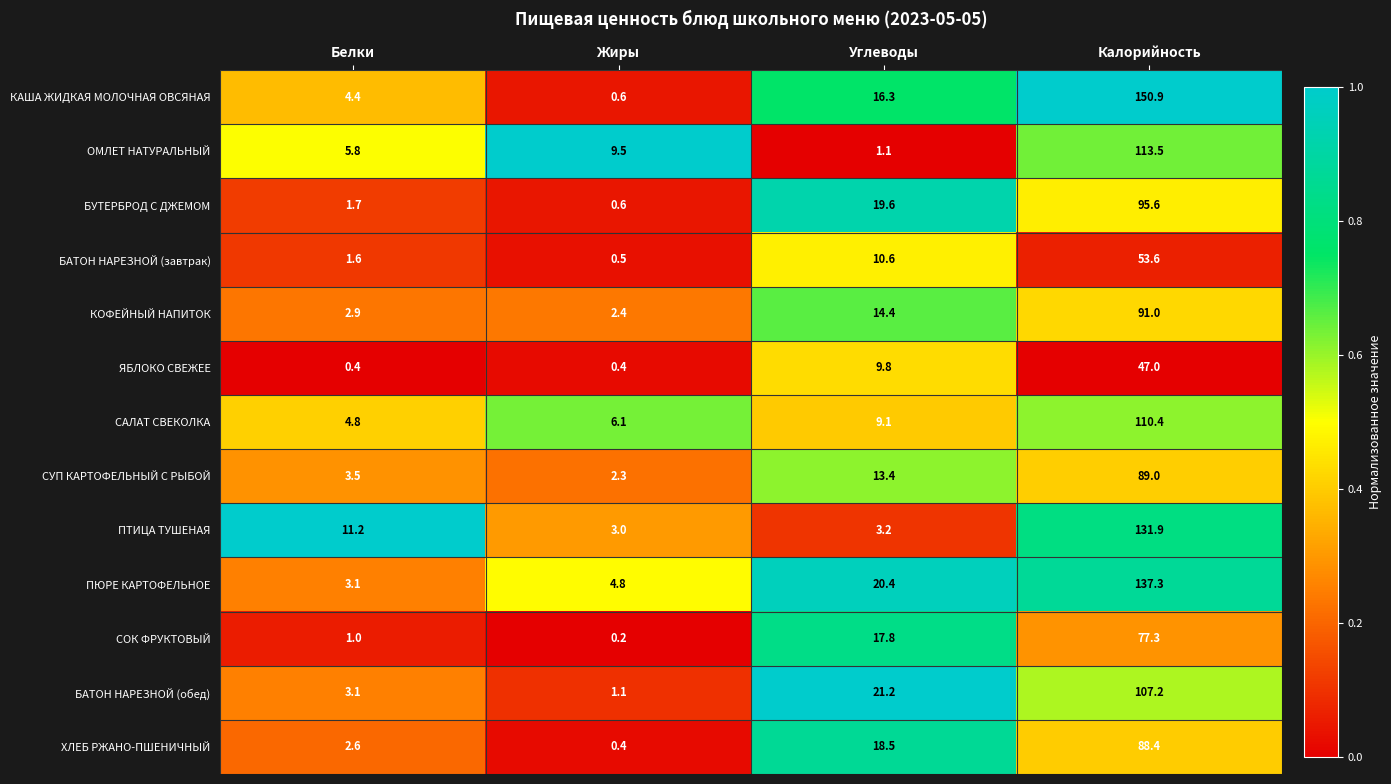

Which series has the largest range (max minus min)?

КАША ЖИДКАЯ МОЛОЧНАЯ ОВСЯНАЯ